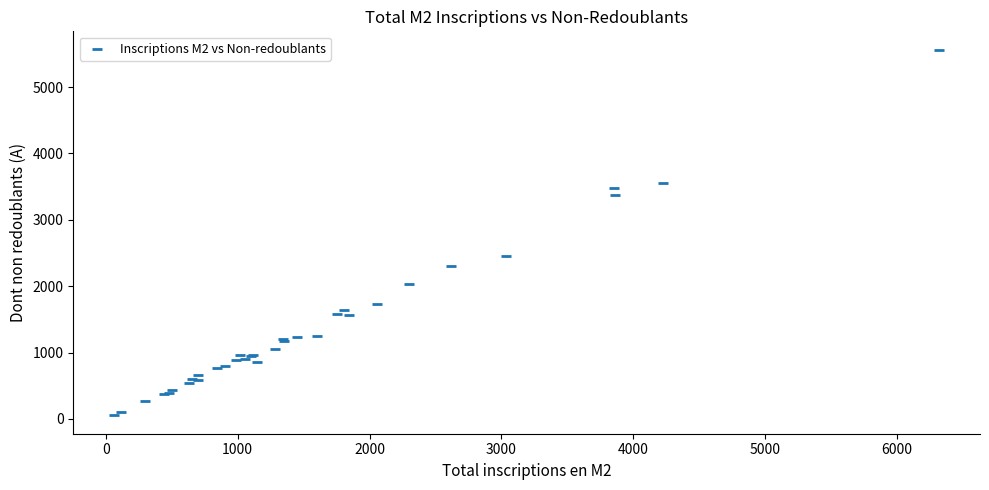

What Y value in the scatter plot is closest to 2808?

2460